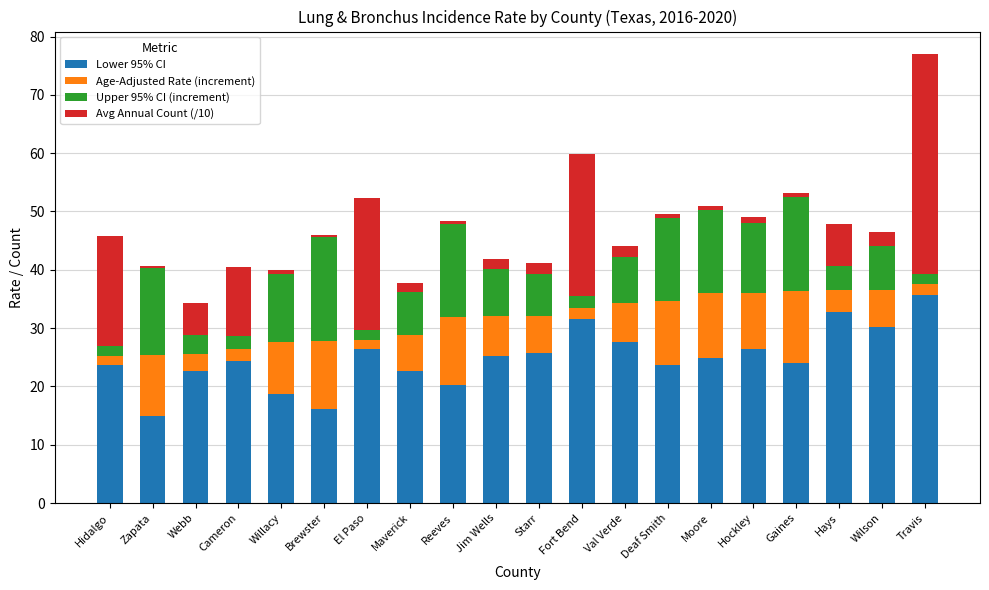

What is the total value across all series at Hays?

47.9